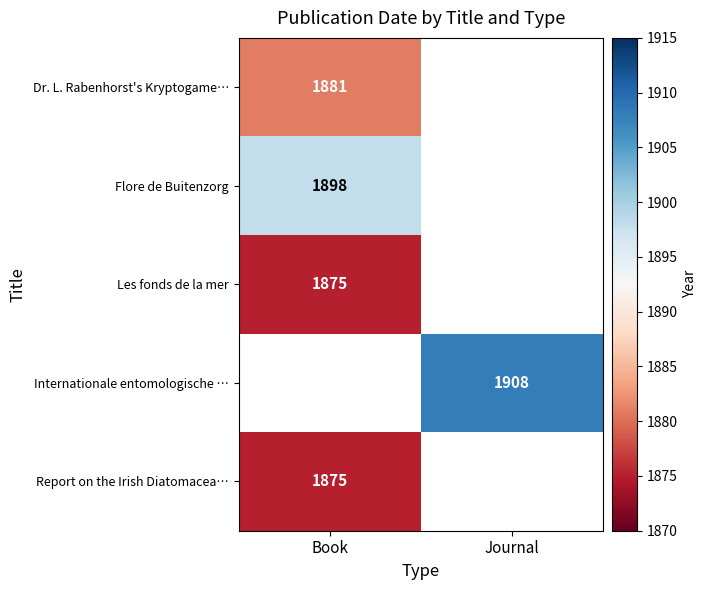

The value of Internationale entomologische … at Journal is 2889. True or false?

False